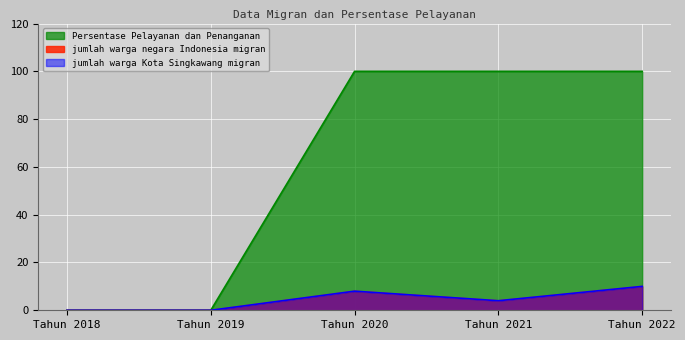

The Persentase Pelayanan dan Penanganan series shows 100 at Tahun 2021. True or false?

True